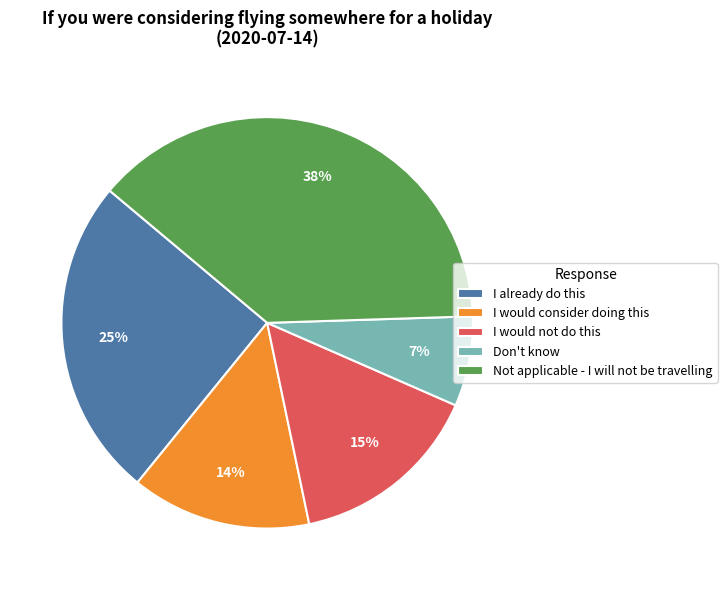

Is the sum of I already do this and Don't know greater than half?

No